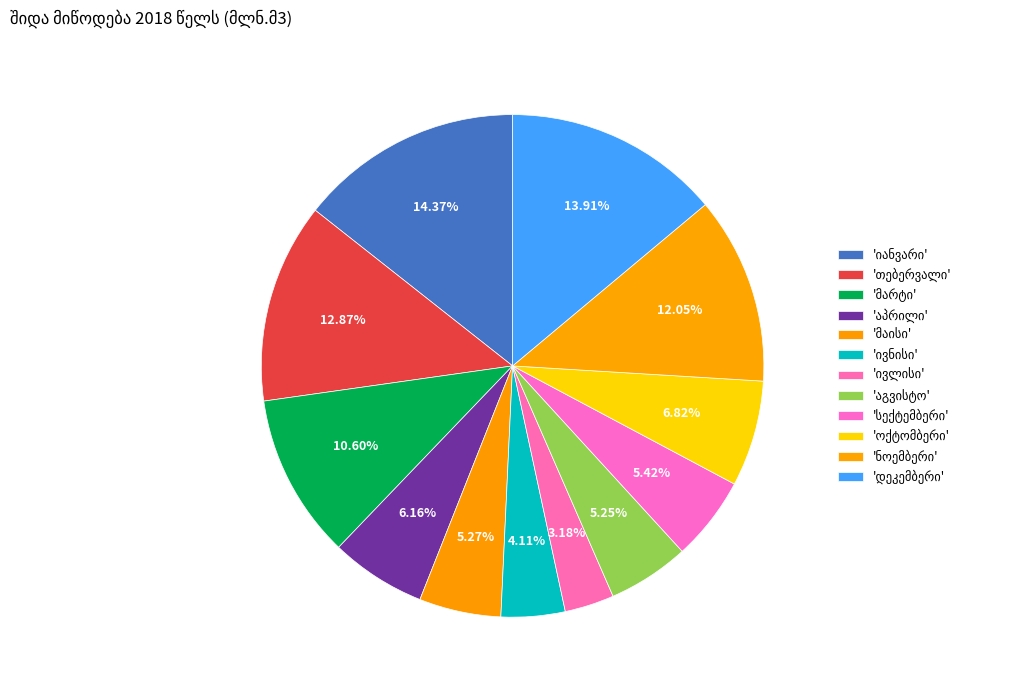

What portion of the pie excludes სექტემბერი?

94.6%